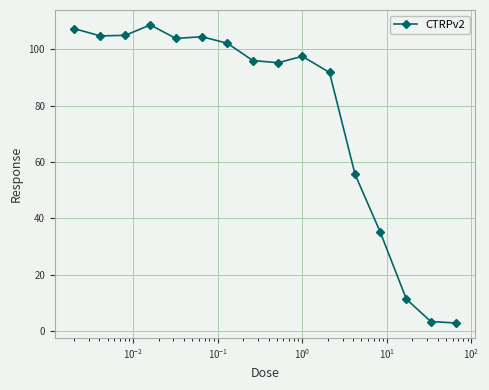

What is the greatest value displayed?

108.7